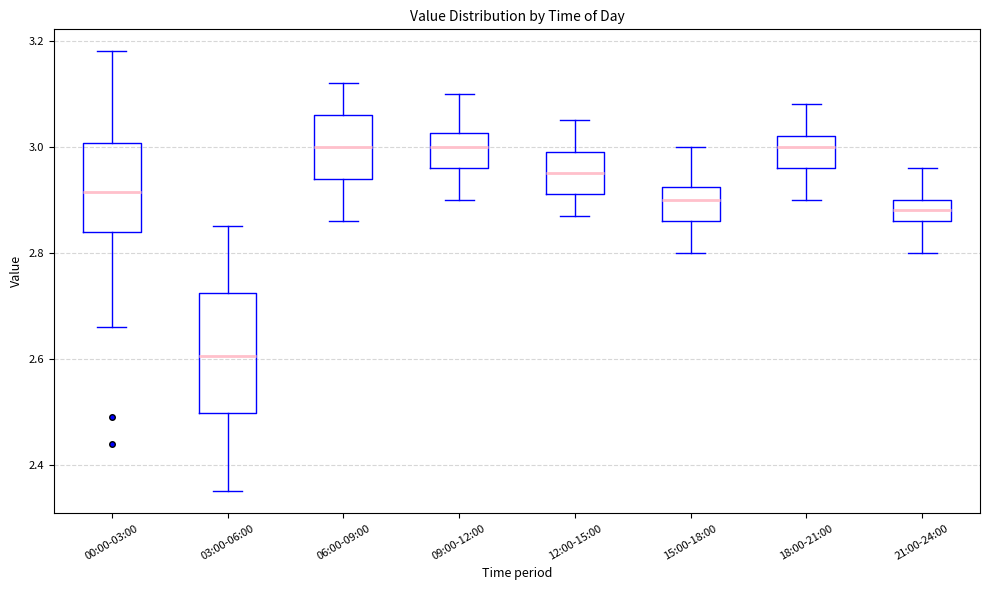

Which box has the lowest median line?

03:00-06:00